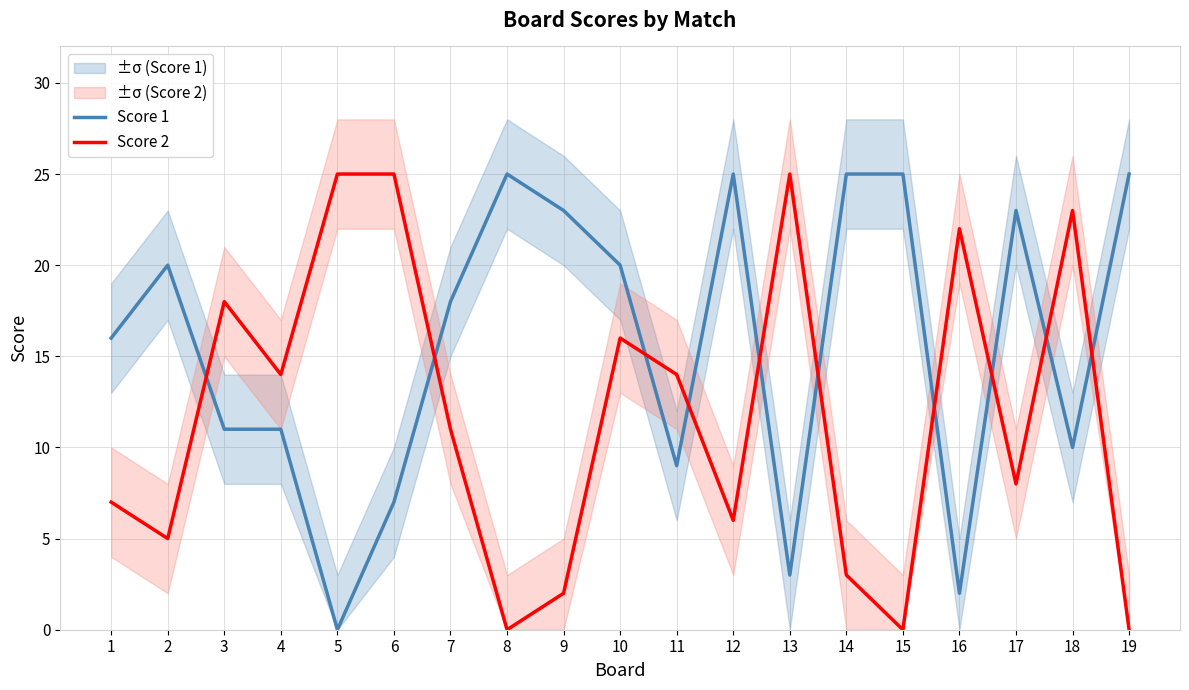

What is the sum of all Score 1 values?

298